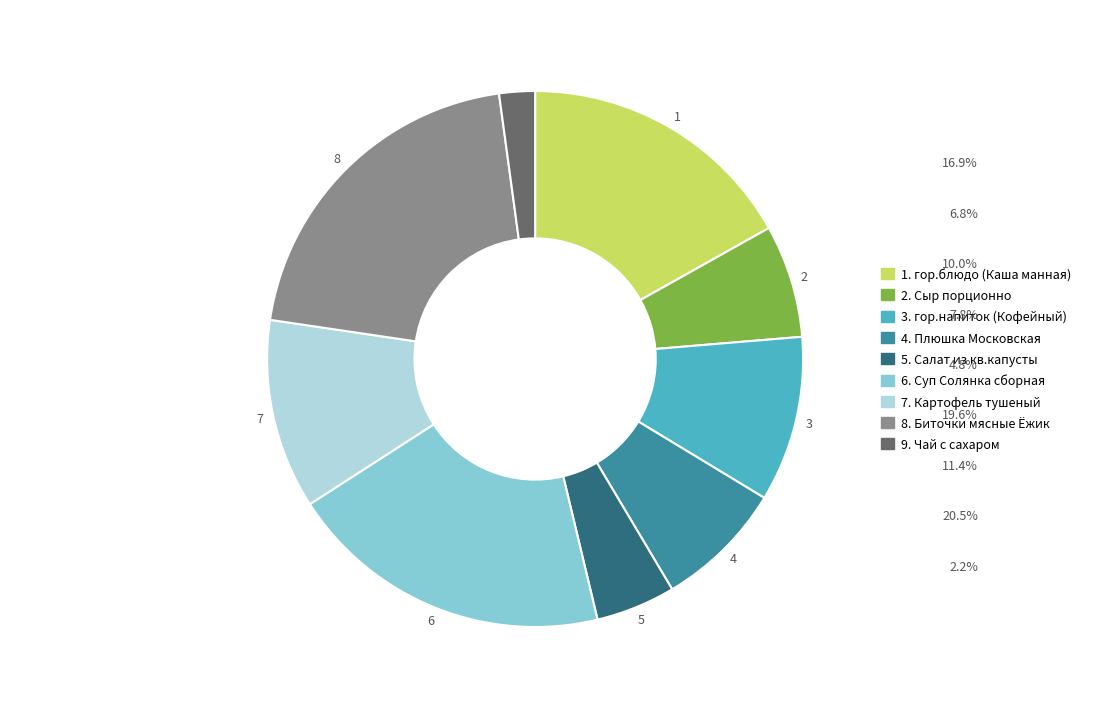

How many segments does this pie chart have?

9